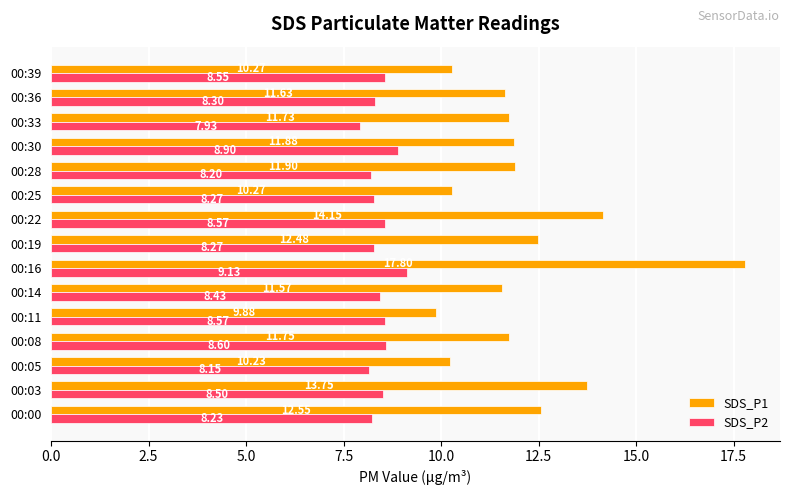

List the series in order of their peak value, lowest first.

SDS_P2, SDS_P1